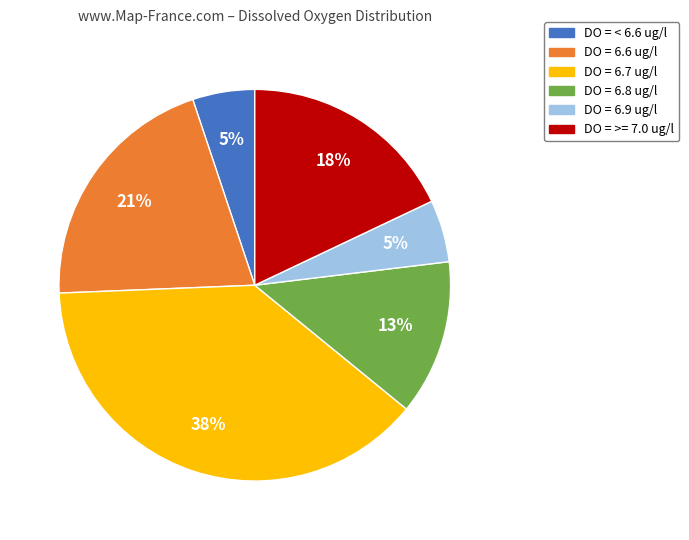

How many slices are in this pie chart?

6